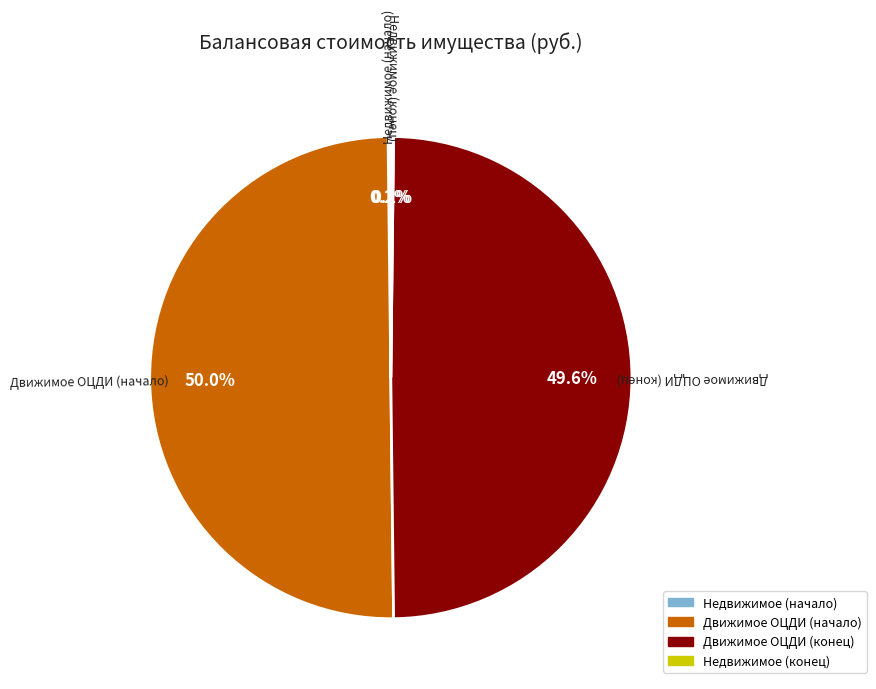

Does any single category account for the majority?

Yes